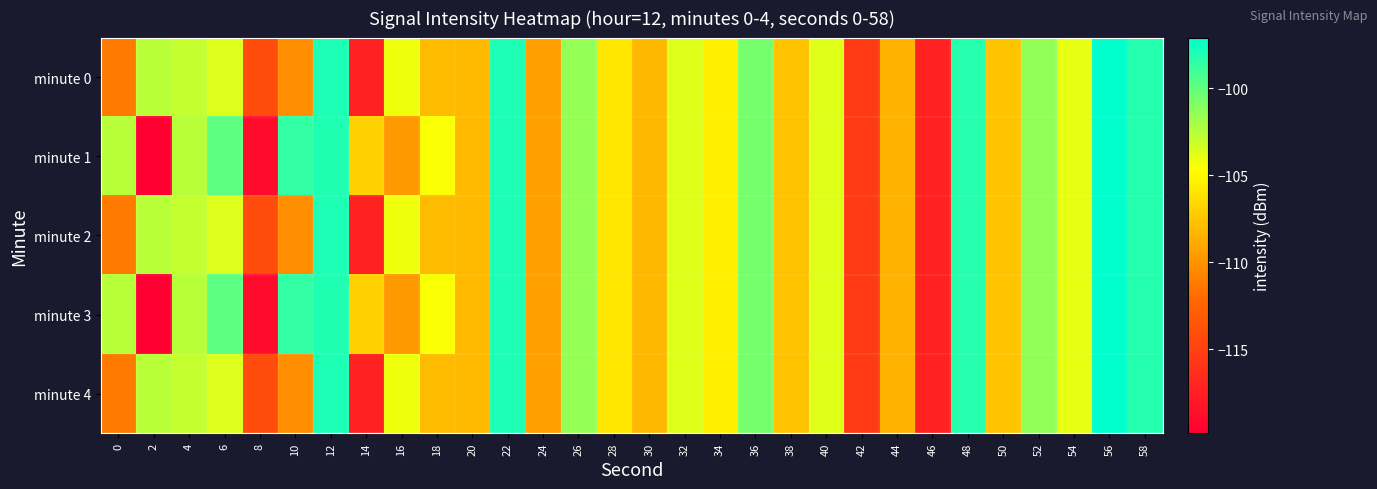

At which category is the sum across all series the highest?

56